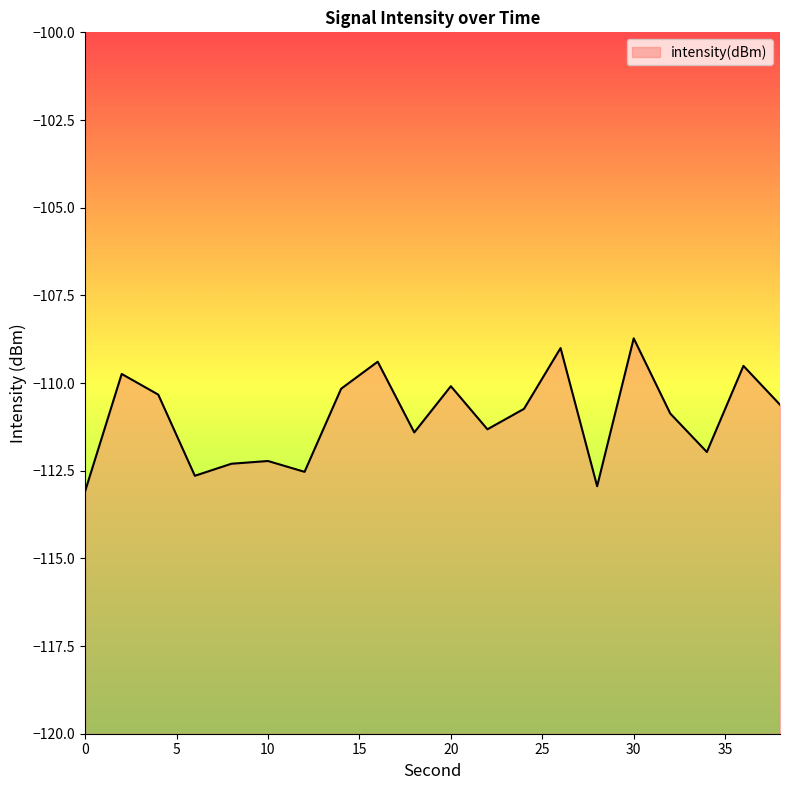

Which label corresponds to the largest value in the chart?

30